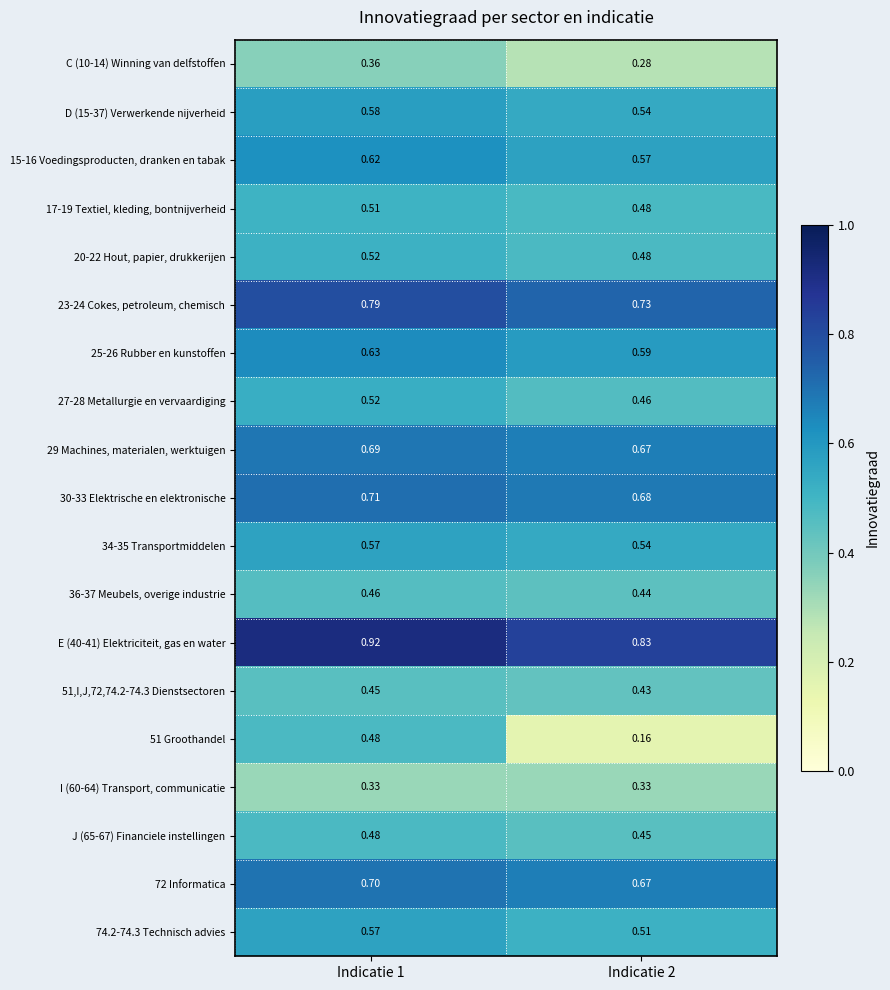

Is the value of 15-16 Voedingsproducten, dranken en tabak at Indicatie 2 greater than the value of 72 Informatica at Indicatie 2?

No